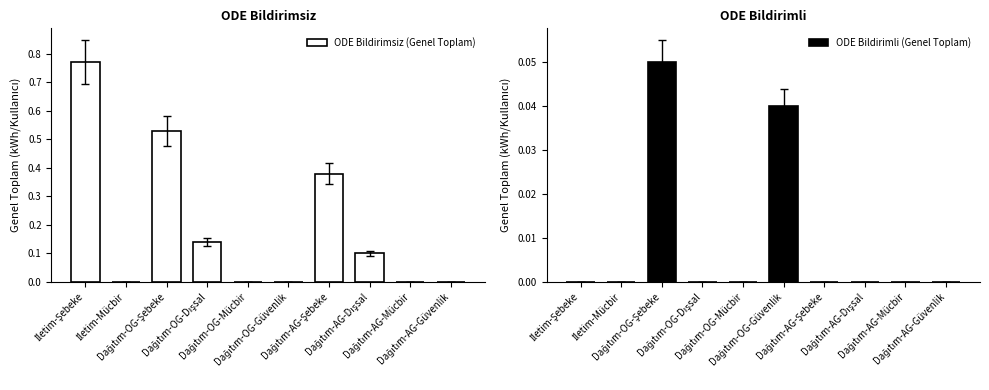

What is the label of the 7th bar from the left?

Dağıtım-AG-Şebeke